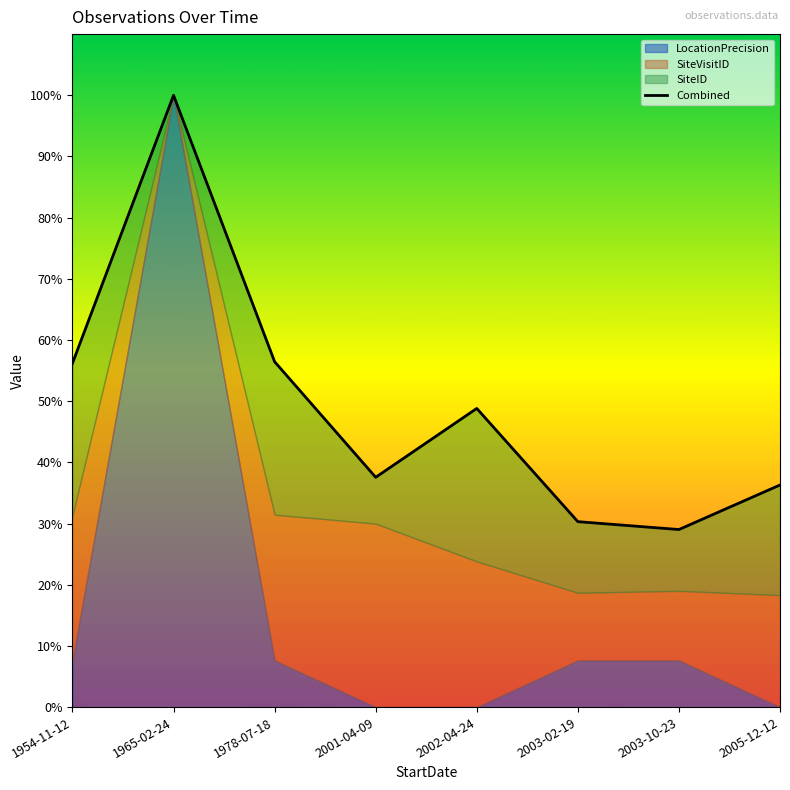

True or false: the data shows 1.0 at 1965-02-24.

True